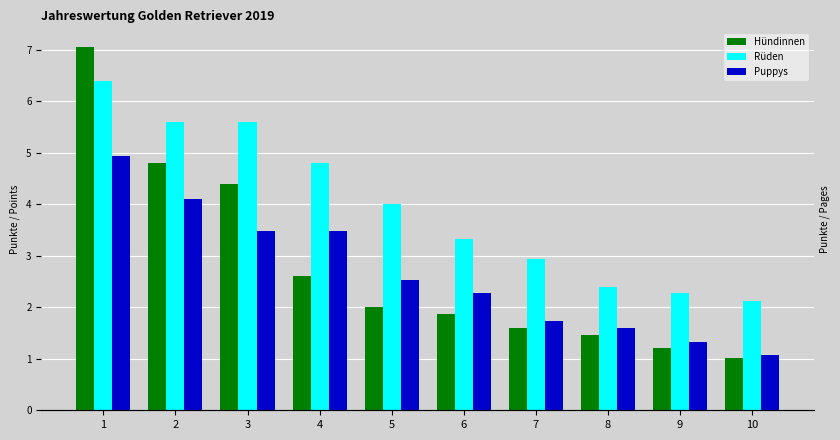

What is the spread (max minus min) of values at 3?

2.1